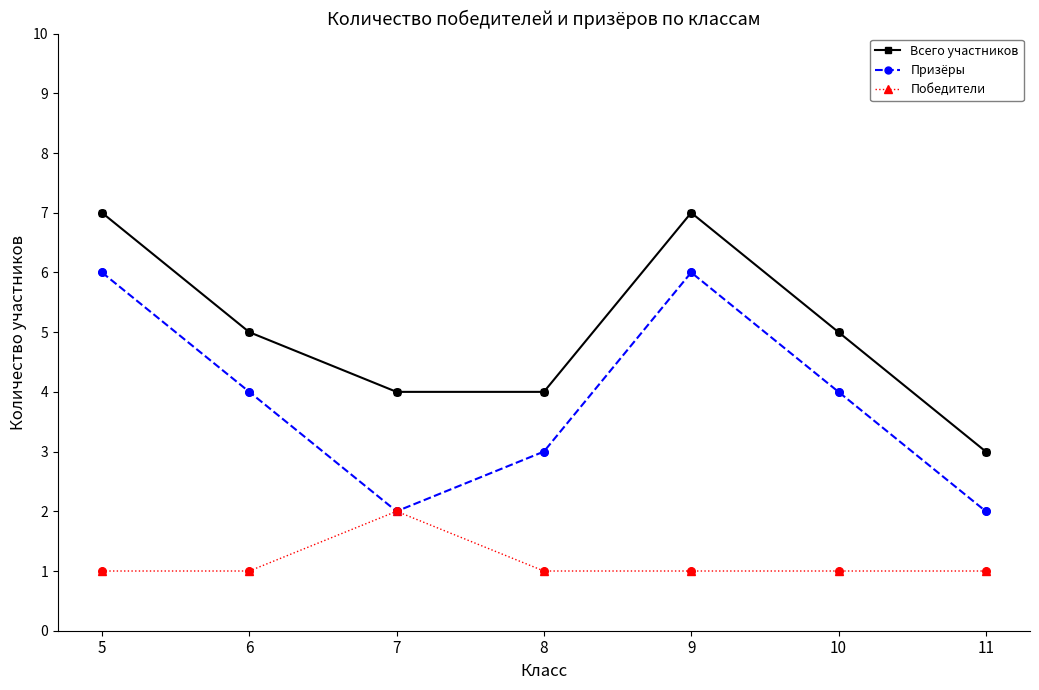

Is the value of Победители at 9 greater than the value of Призёры at 5?

No